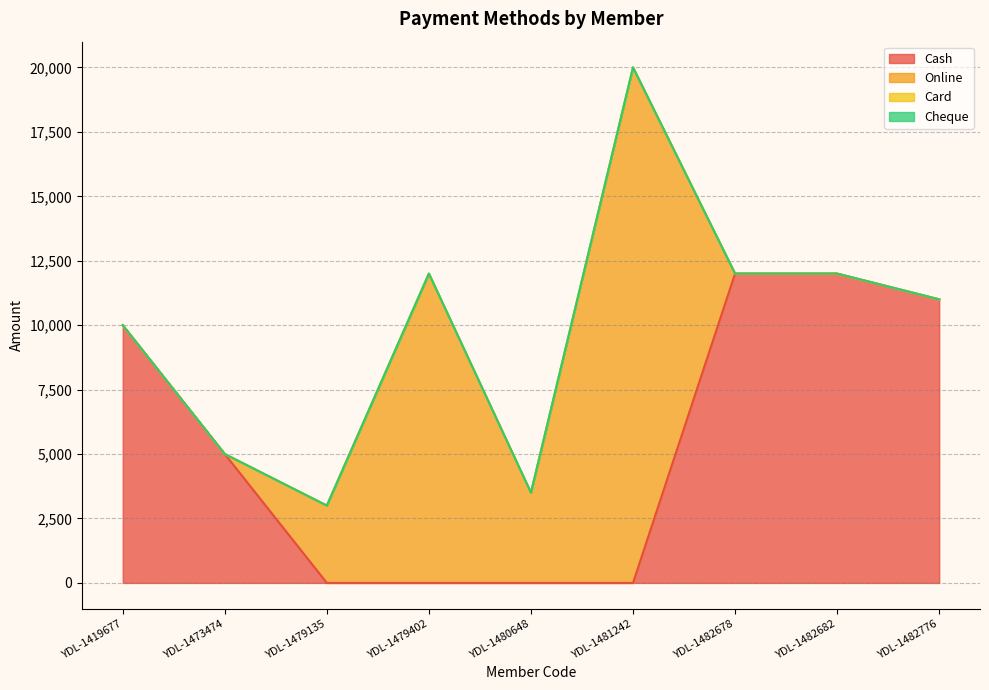

Does the chart have visible grid lines?

Yes